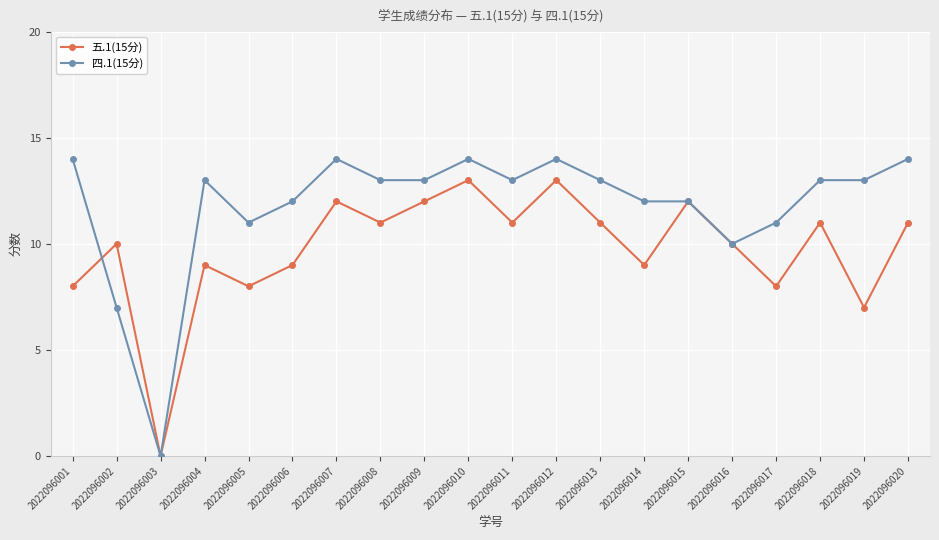

Where is the first local minimum for 四.1(15分)?

2022096003